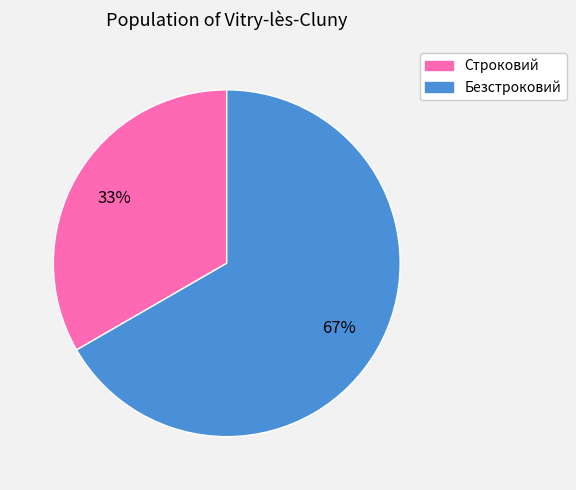

Rank the categories by value from highest to lowest.

Безстроковий, Строковий